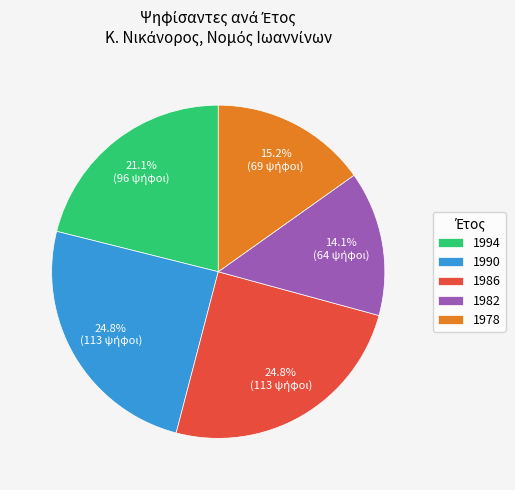

Count the number of slices in the pie.

5